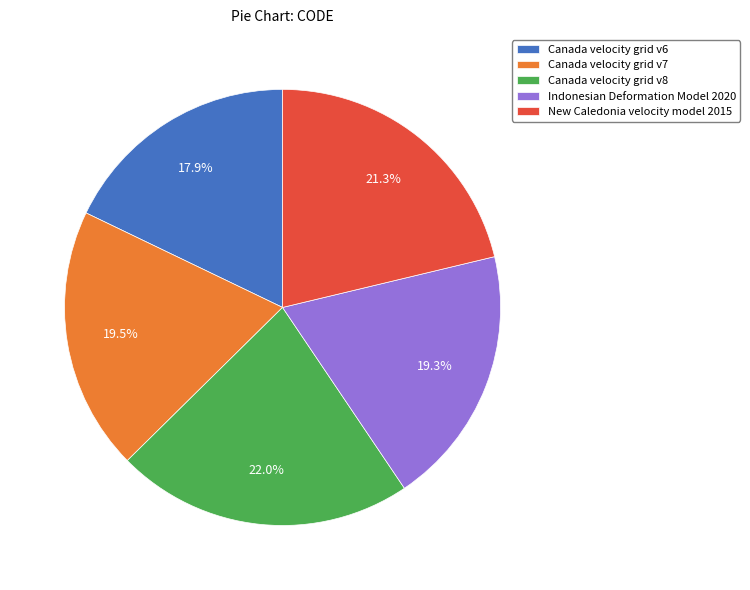

How many slices are in this pie chart?

5